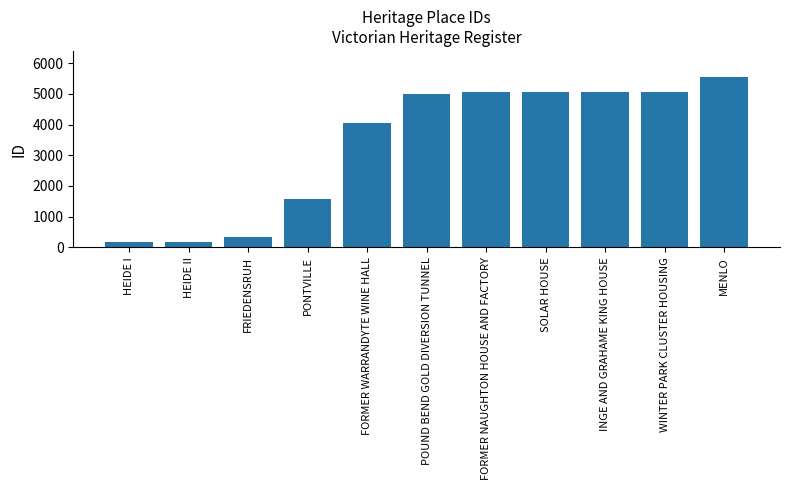

The value at POUND BEND GOLD DIVERSION TUNNEL is 7361. True or false?

False